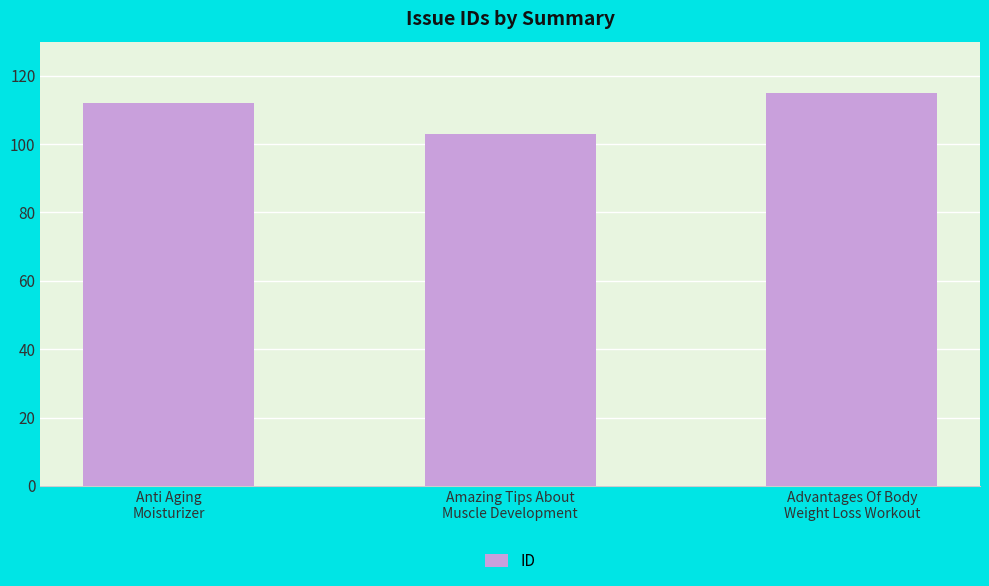

Reading left to right, what are all the values shown in this chart?

112	103	115